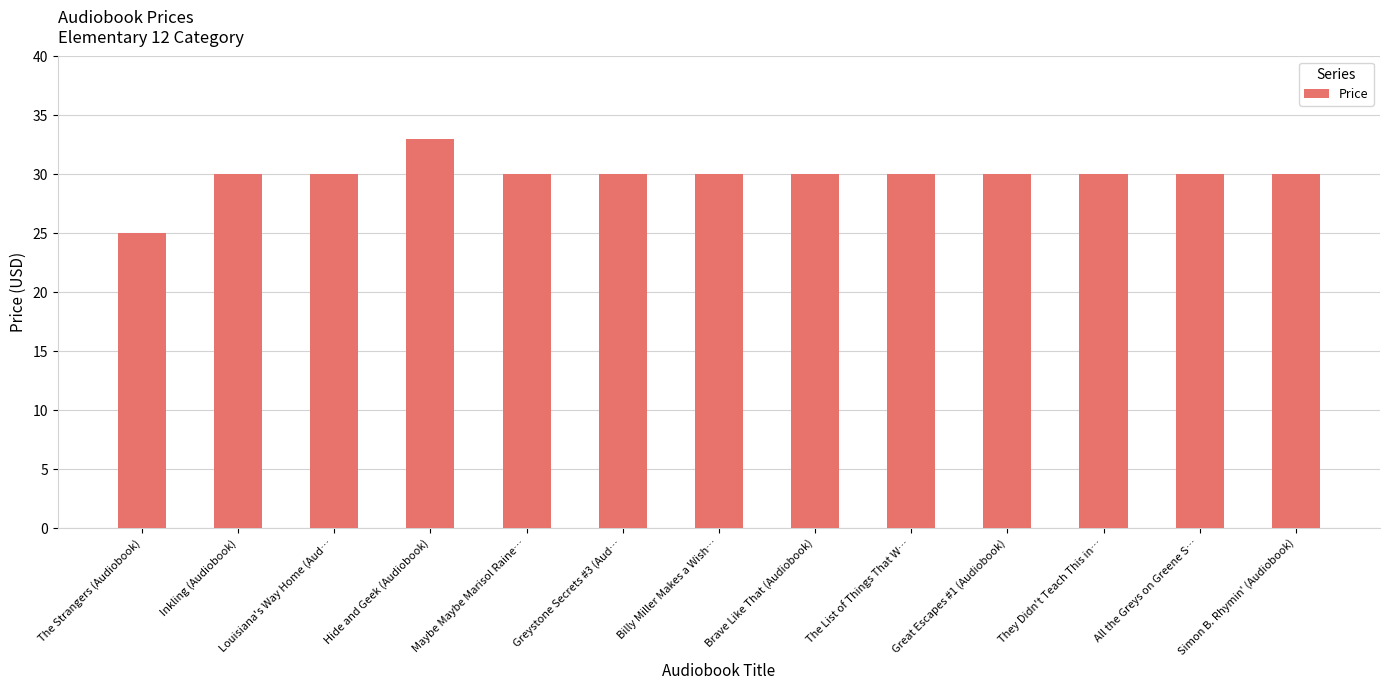

What is the ratio of the value at Greystone Secrets #3 (Aud… to the value at The List of Things That W…?

1.0